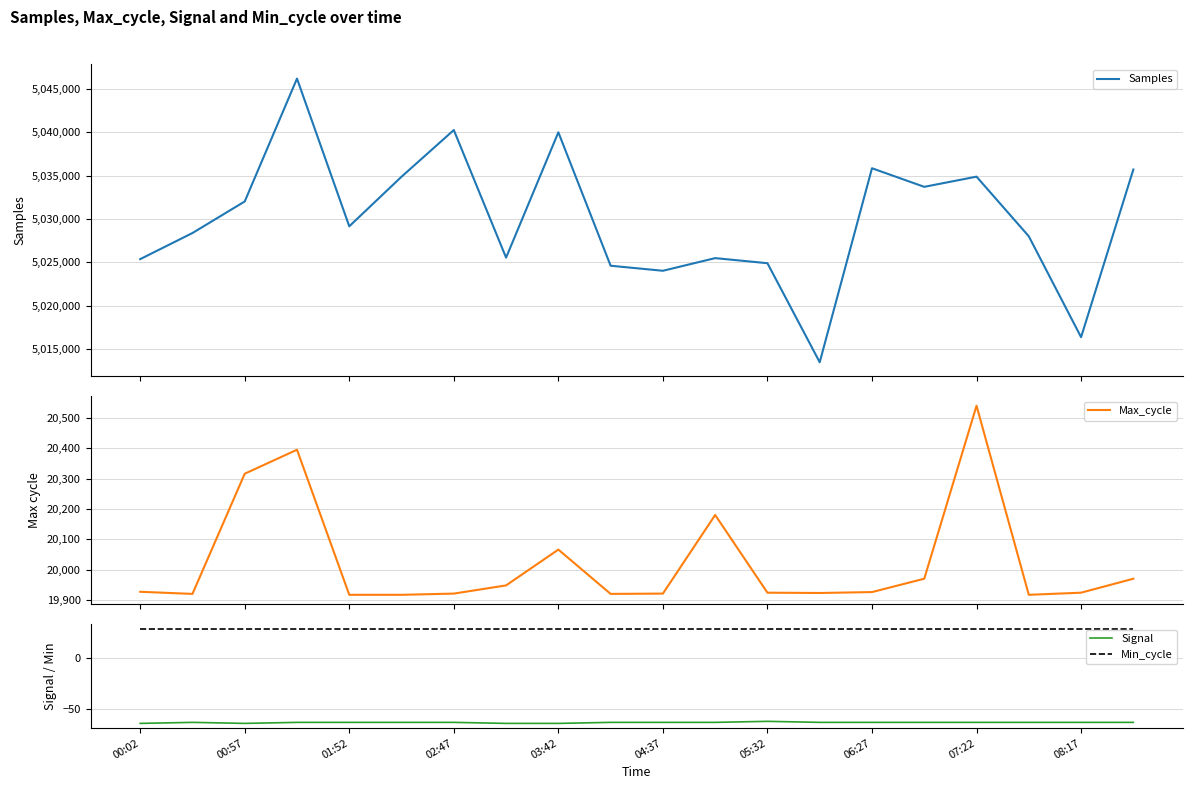

True or false: Min_cycle and Signal cross at least once.

False